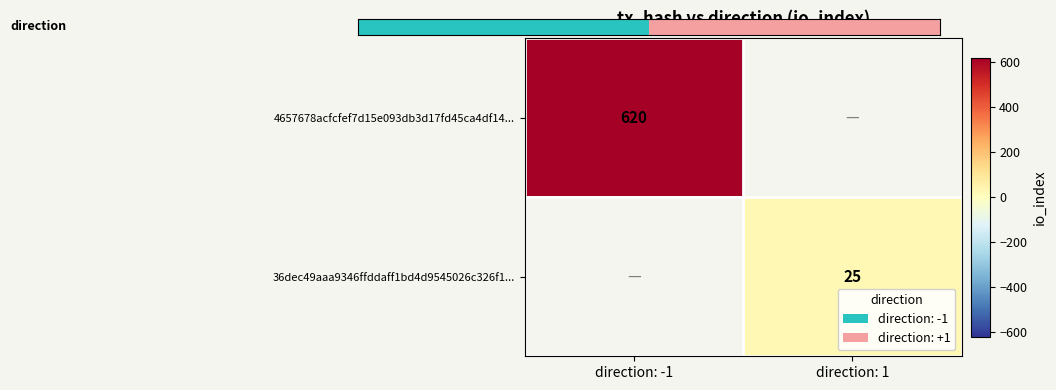

True or false: 36dec49aaa9346ffddaff1bd4d9545026c326f1... has a value of 12 at direction: 1.

False